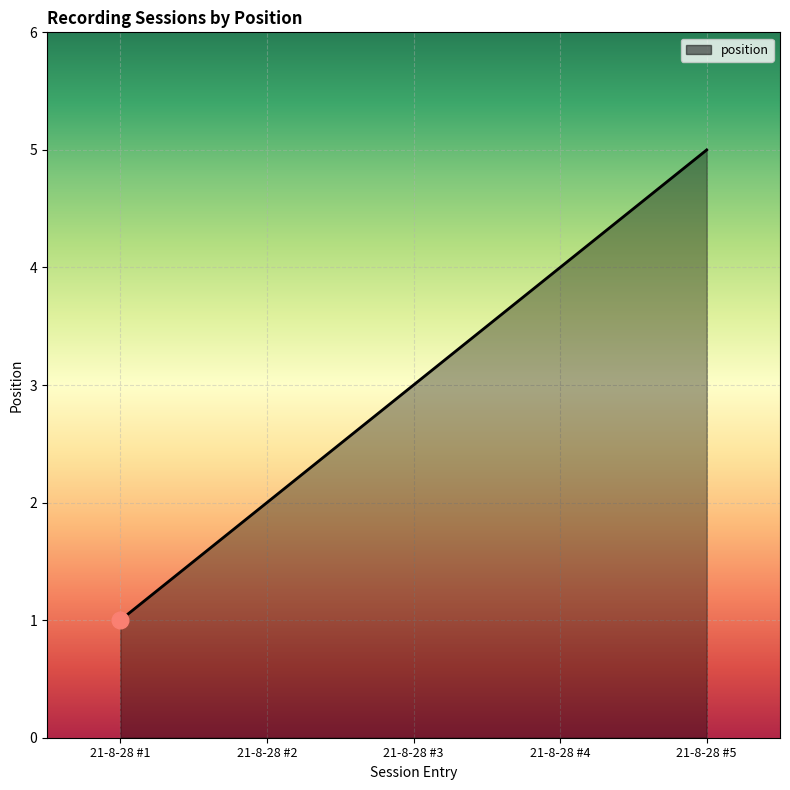

Is it true that the value at 21-8-28 #2 is 2?

True